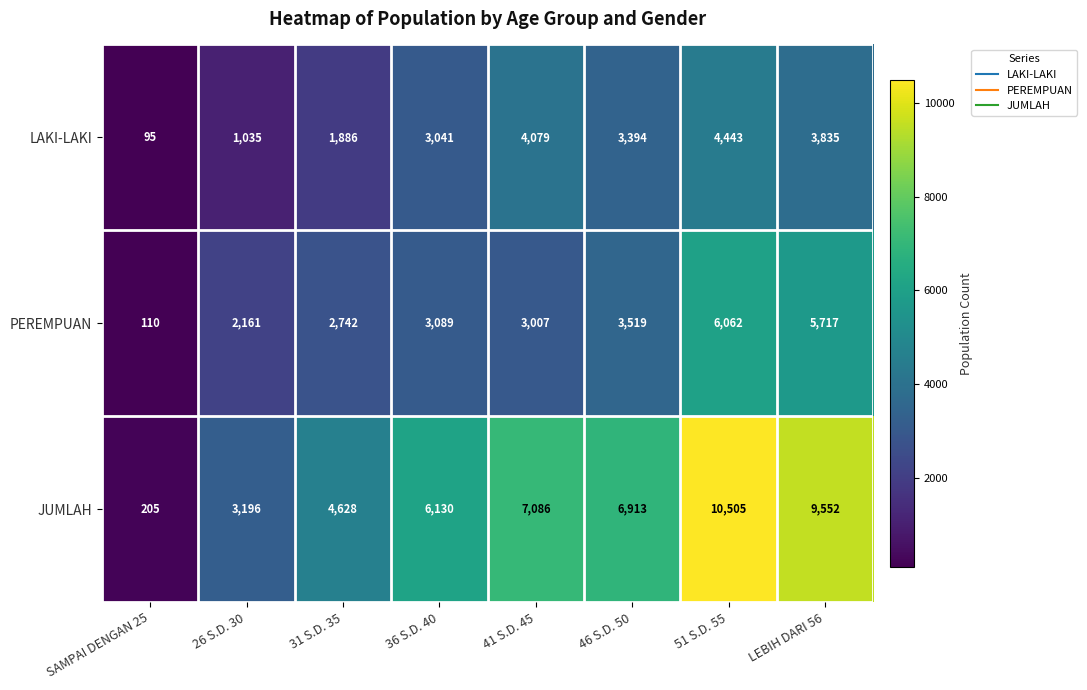

What is the sum of the LAKI-LAKI values at SAMPAI DENGAN 25 and 41 S.D. 45?

4174